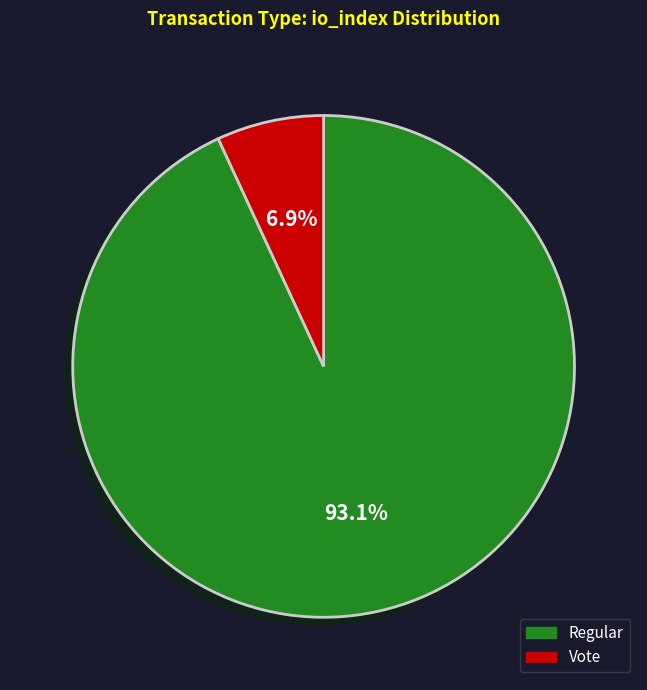

What percentage is the Regular slice, to the nearest percent?

93%